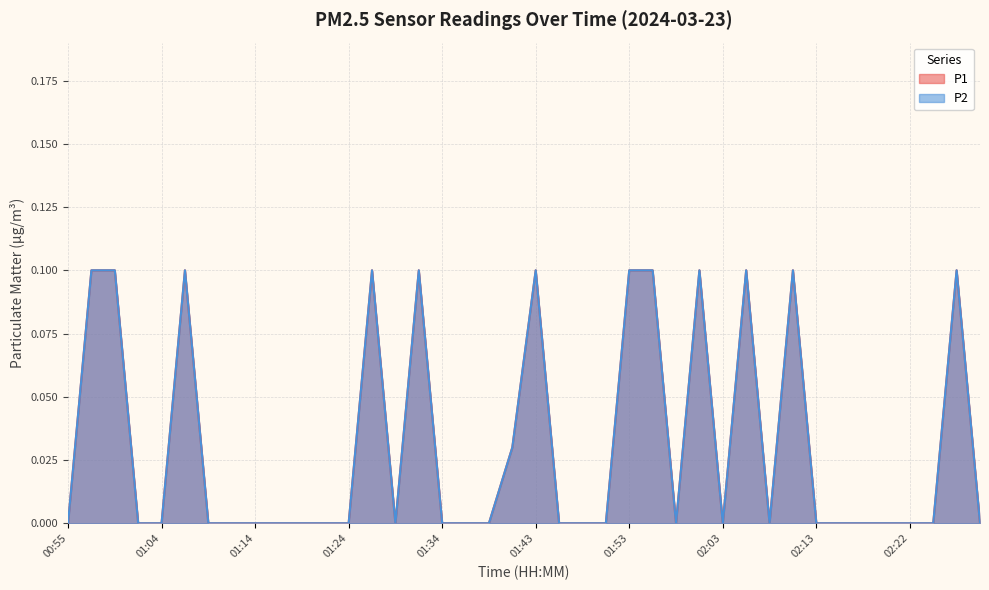

Reading left to right, transcribe all the data shown in this chart.

P1: 0.0	0.1	0.1	0.0	0.0	0.1	0.0	0.0	0.0	0.0	0.0	0.0	0.0	0.1	0.0	0.1	0.0	0.0	0.0	0.0	0.1	0.0	0.0	0.0	0.1	0.1	0.0	0.1	0.0	0.1	0.0	0.1	0.0	0.0	0.0	0.0	0.0	0.0	0.1	0.0
P2: 0.0	0.1	0.1	0.0	0.0	0.1	0.0	0.0	0.0	0.0	0.0	0.0	0.0	0.1	0.0	0.1	0.0	0.0	0.0	0.0	0.1	0.0	0.0	0.0	0.1	0.1	0.0	0.1	0.0	0.1	0.0	0.1	0.0	0.0	0.0	0.0	0.0	0.0	0.1	0.0